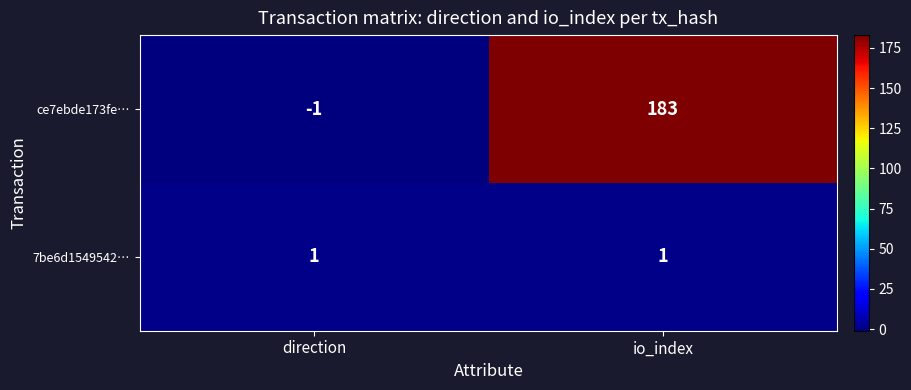

What is the approximate value of ce7ebde173fe… at io_index, to the nearest 5?

185